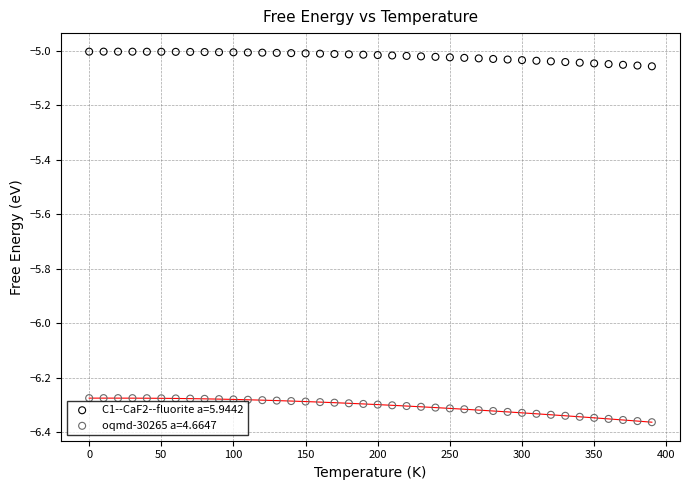

What is the X range (max minus min) for the scatter plot?

390.0